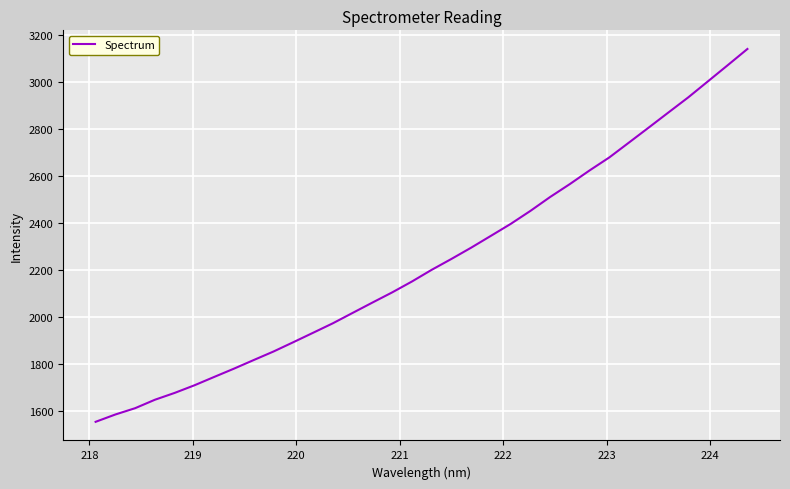

What is the maximum value shown in the chart?

3141.5